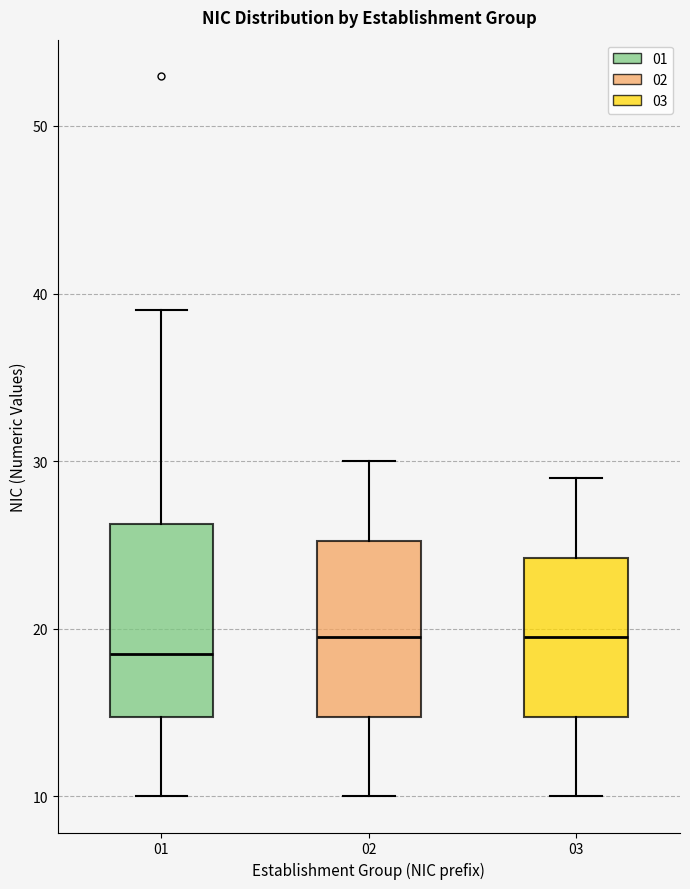

Which box has the lowest median line?

01